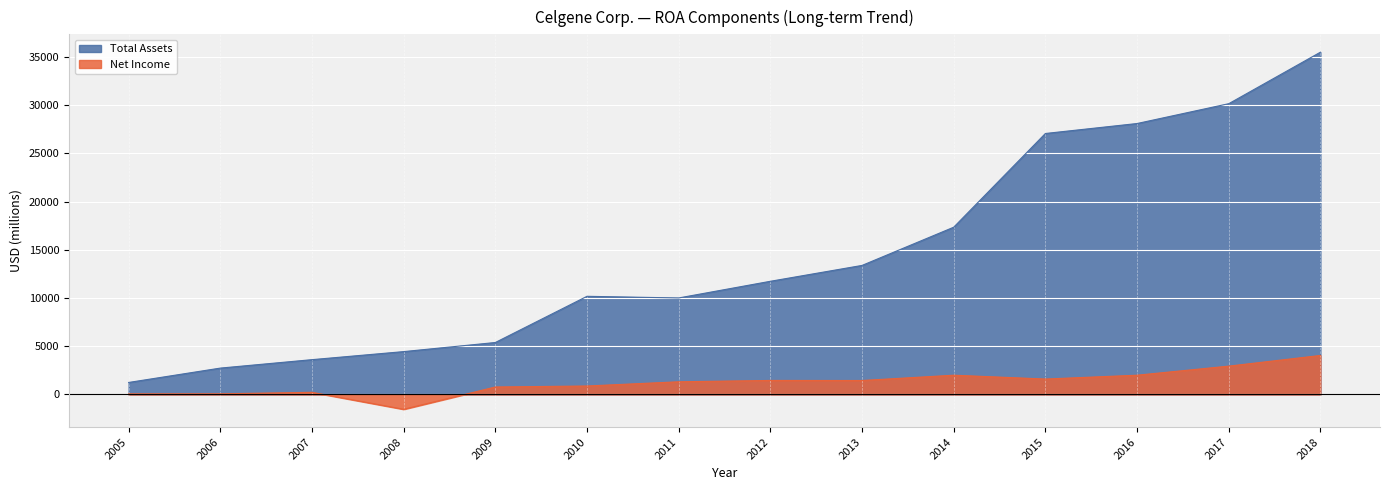

At 2006, list the series in order from smallest to largest.

Net Income, Total Assets